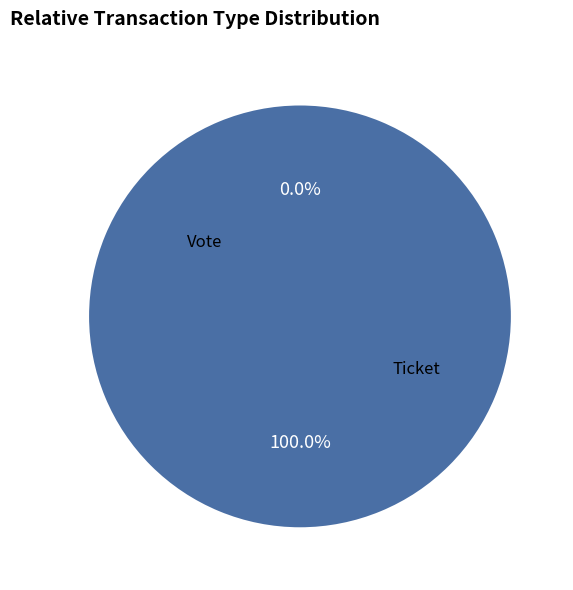

Rank the categories by value from lowest to highest.

Ticket, Vote